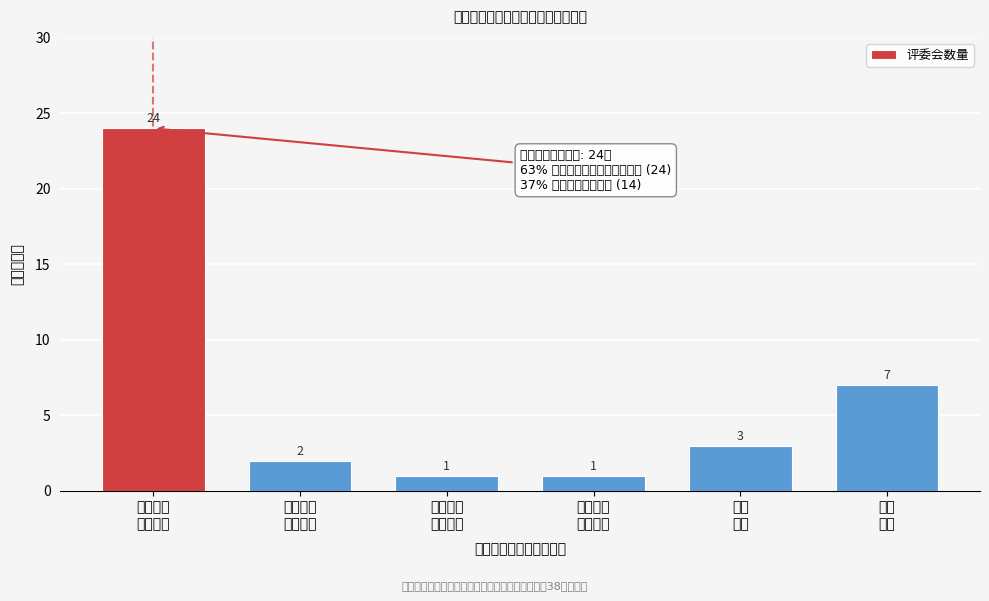

Reading right to left, transcribe all the data shown in this chart.

7	3	1	1	2	24